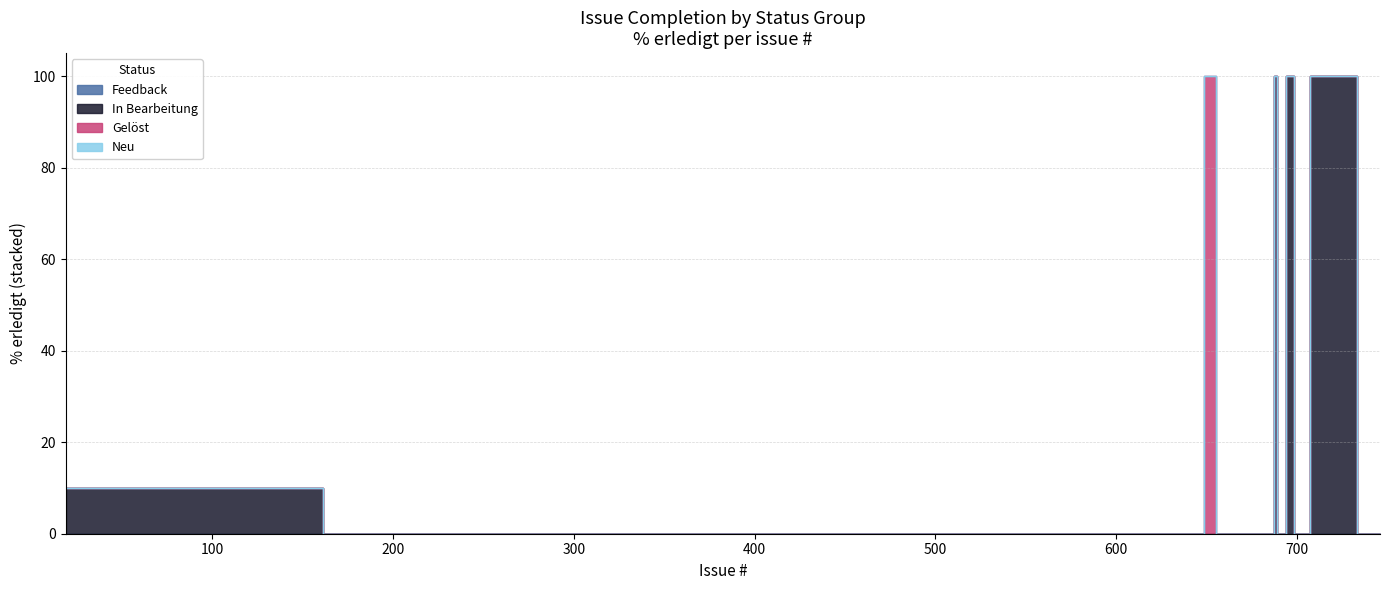

At how many categories does at least one series exceed 1?

12